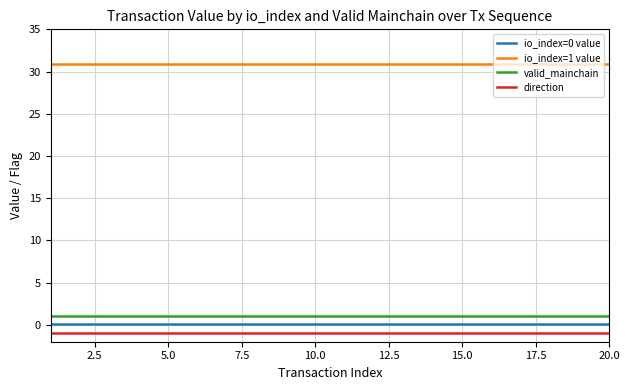

What is the greatest value displayed?

30.9